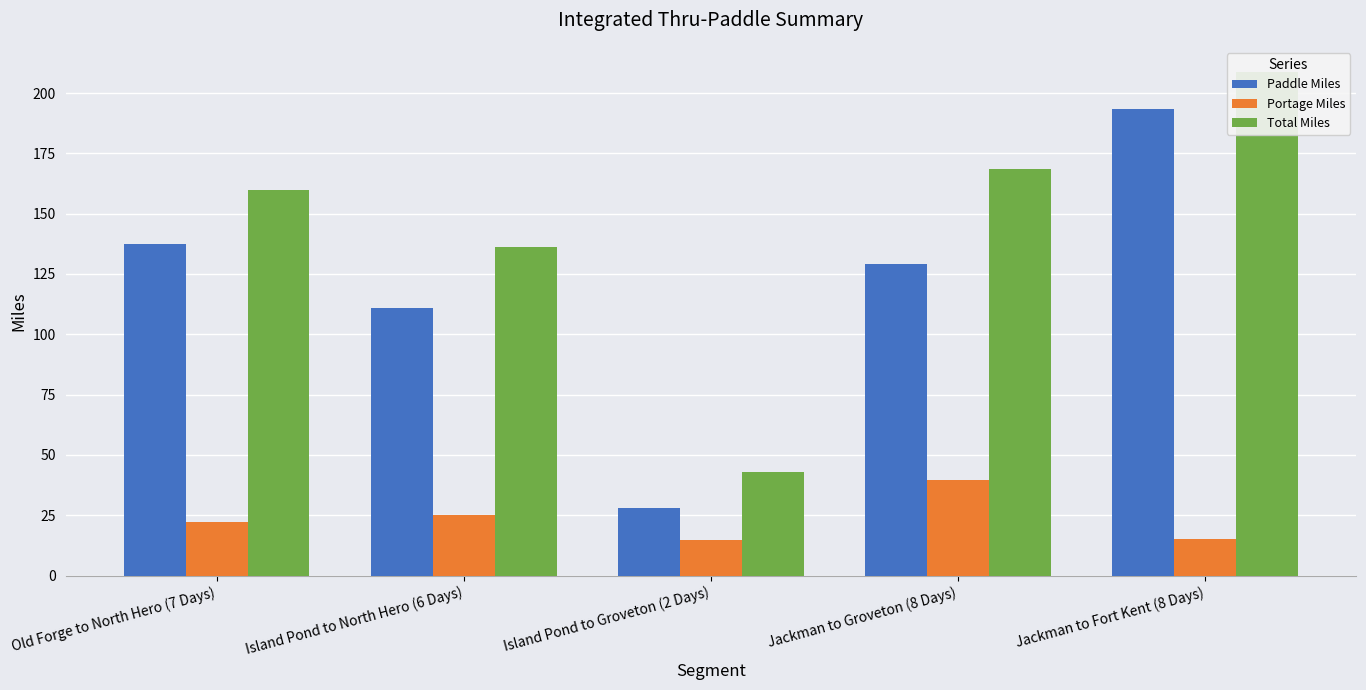

Where does the Total Miles series first go above 159?

Old Forge to North Hero (7 Days)